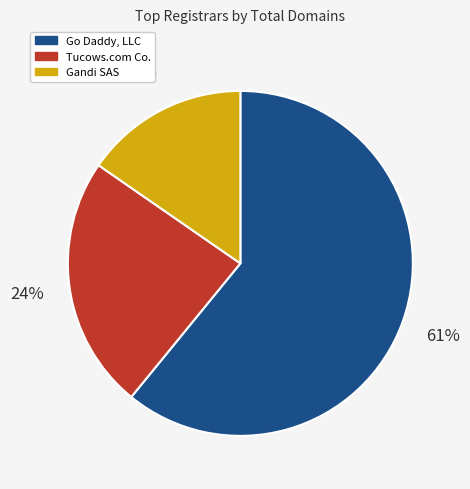

To the nearest percent, what is the average slice percentage?

33%